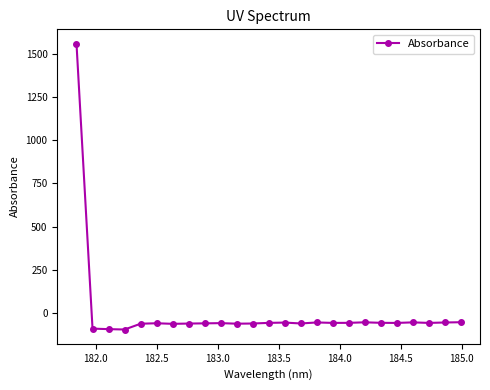

What is the value of the 2nd point from the left?

-89.1